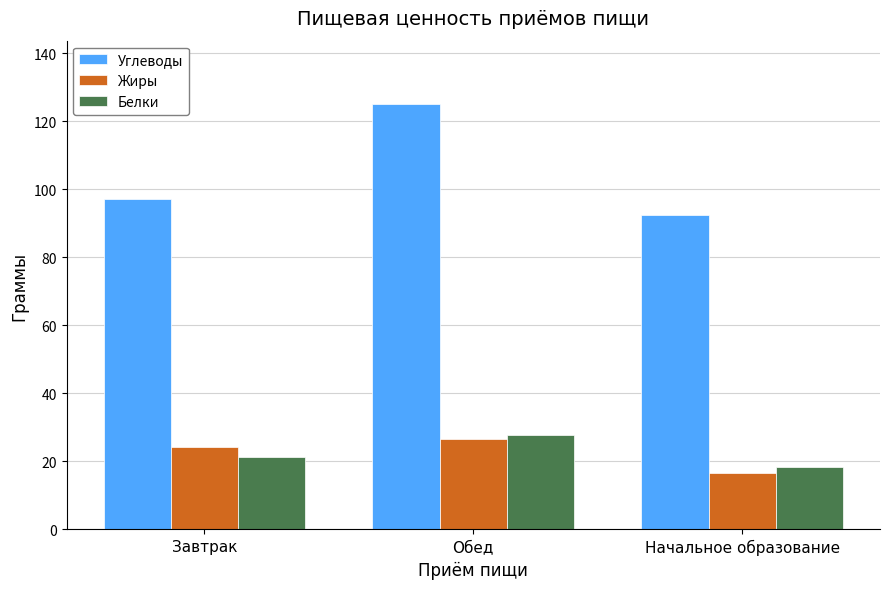

How many categories are shown in the chart?

3